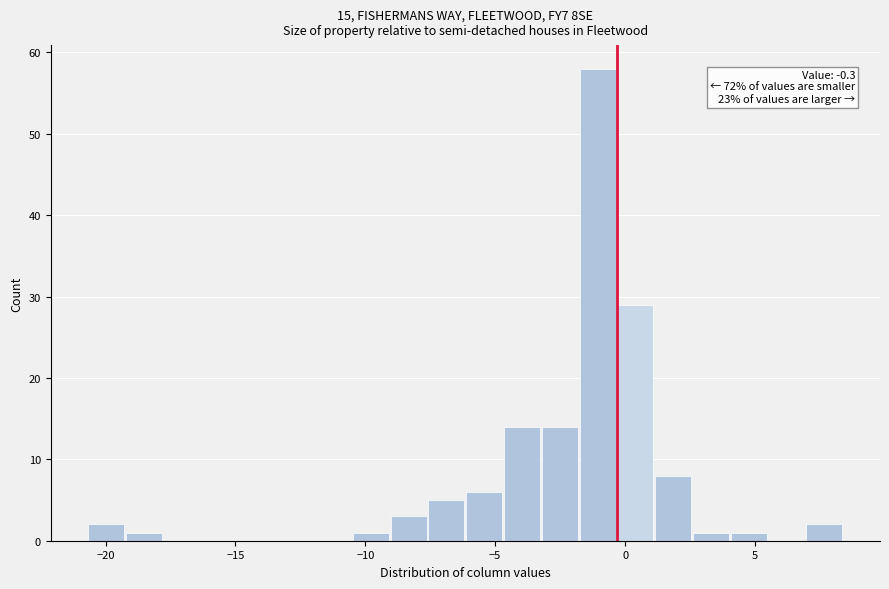

Read against the x-axis, roughly where is the centre of the tallest bar?

-1.0